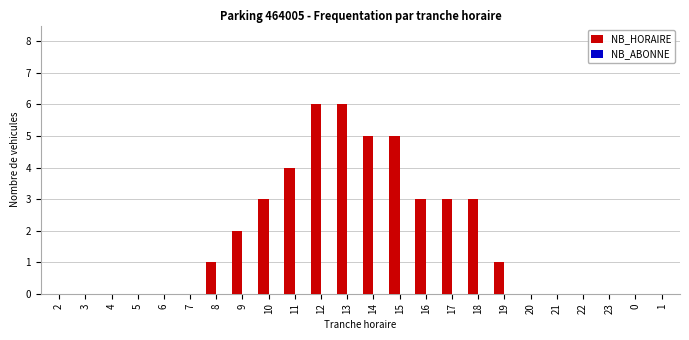

Reading left to right, list all the values displayed in this chart.

2=0	3=0	4=0	5=0	6=0	7=0	8=1	9=2	10=3	11=4	12=6	13=6	14=5	15=5	16=3	17=3	18=3	19=1	20=0	21=0	22=0	23=0	0=0	1=0